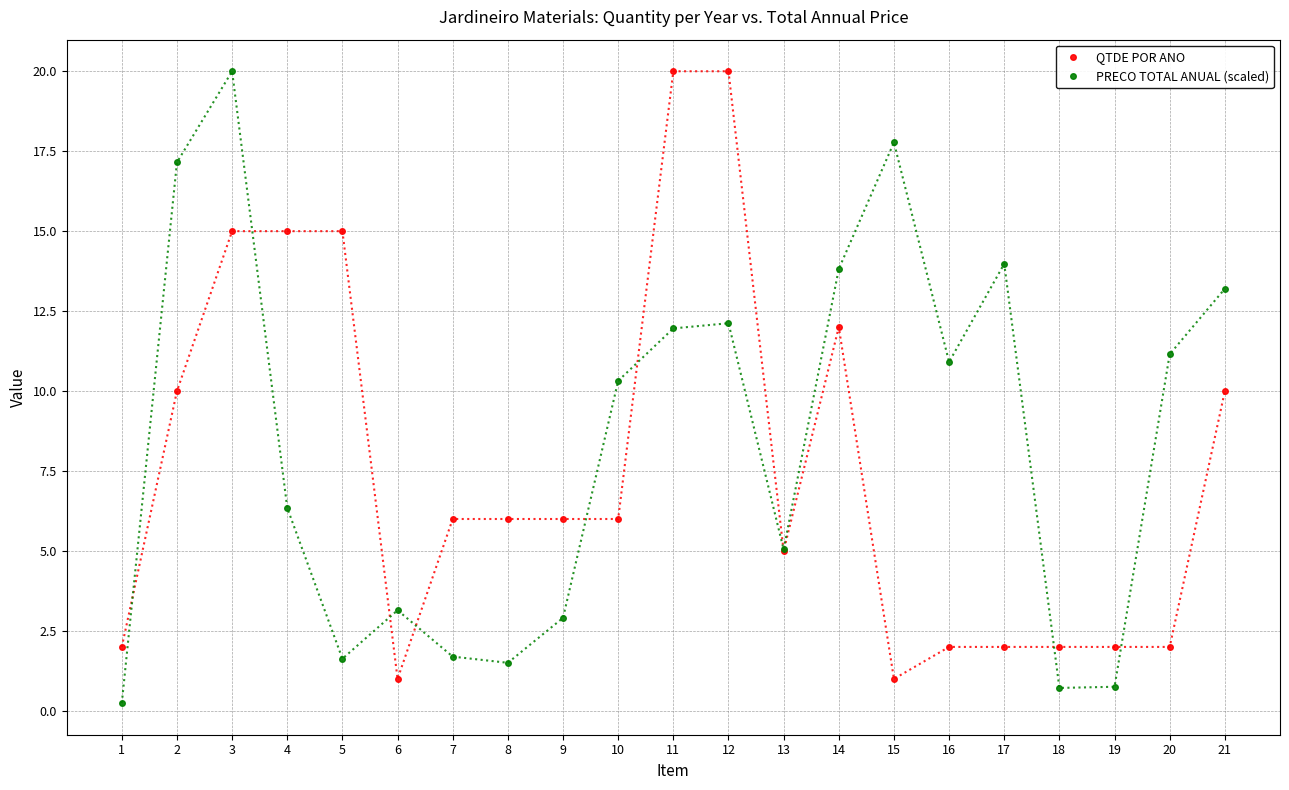

Which series ends up on top after the final intersection of PRECO TOTAL ANUAL (scaled) and QTDE POR ANO?

PRECO TOTAL ANUAL (scaled)